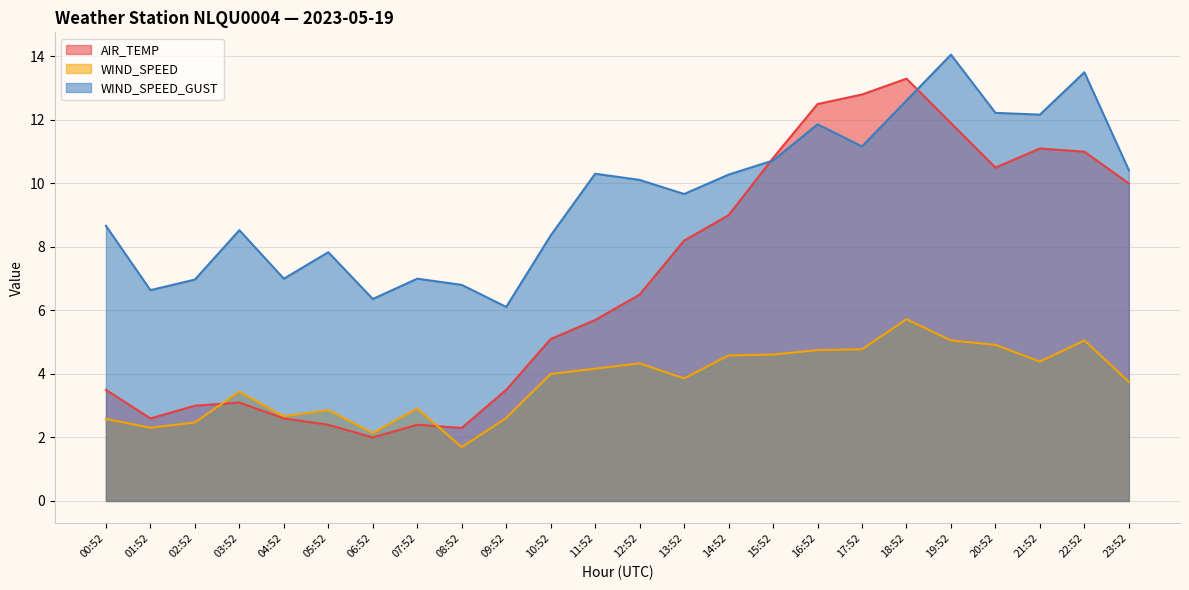

Which category has the highest value across all series?

19:52